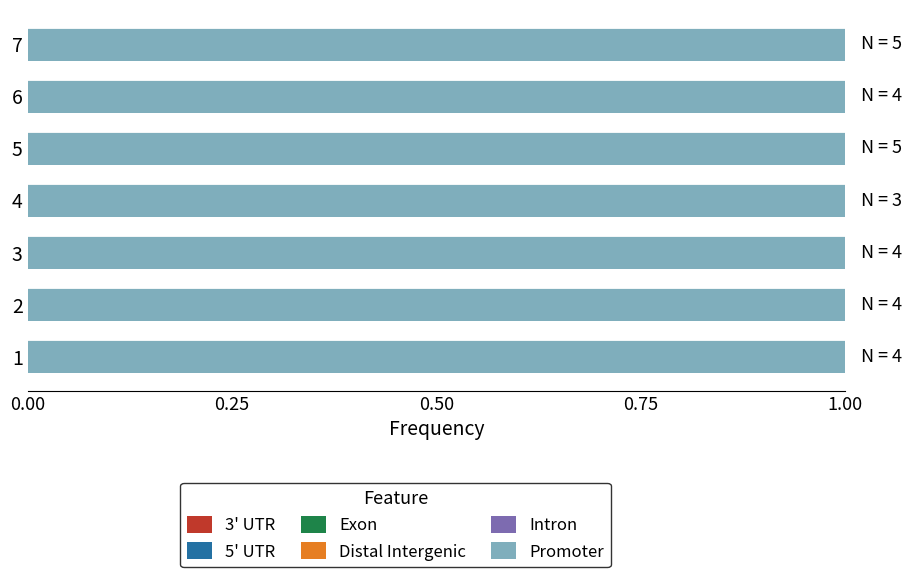

Which series has the widest spread of values?

Promoter